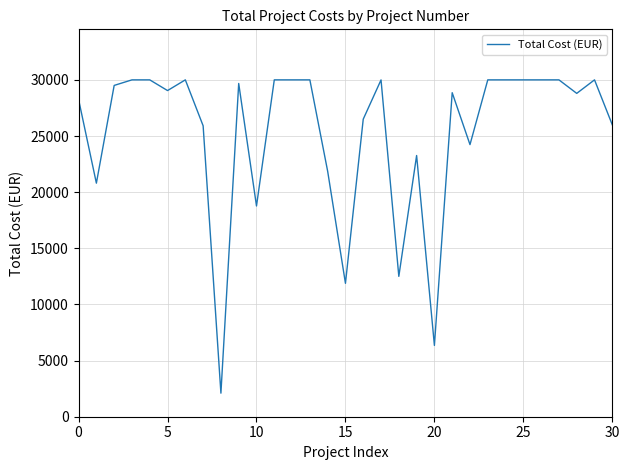

What is the minimum value shown in the chart?

2098.0